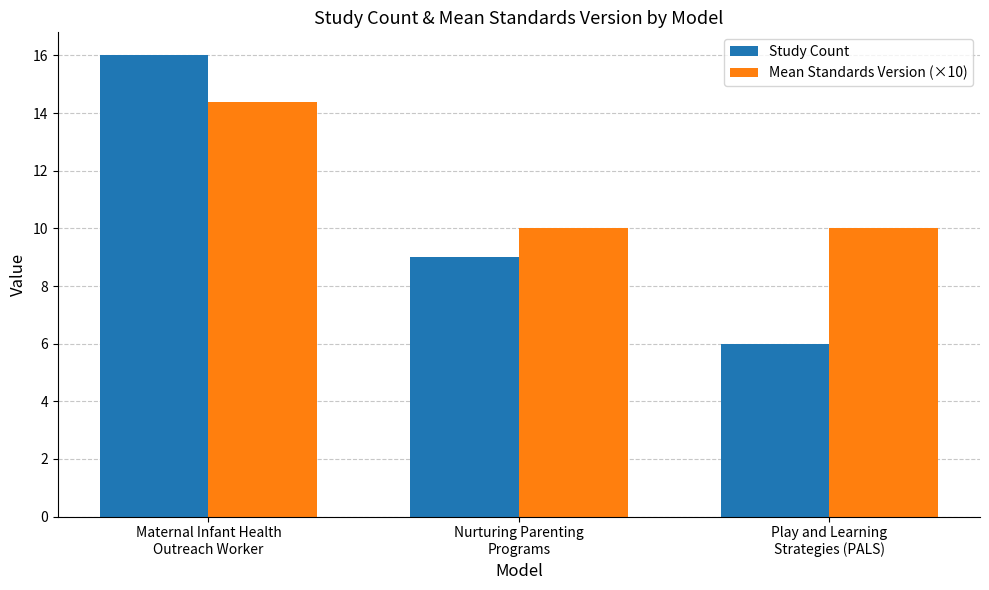

At which category is the sum across all series the highest?

Maternal Infant Health
Outreach Worker